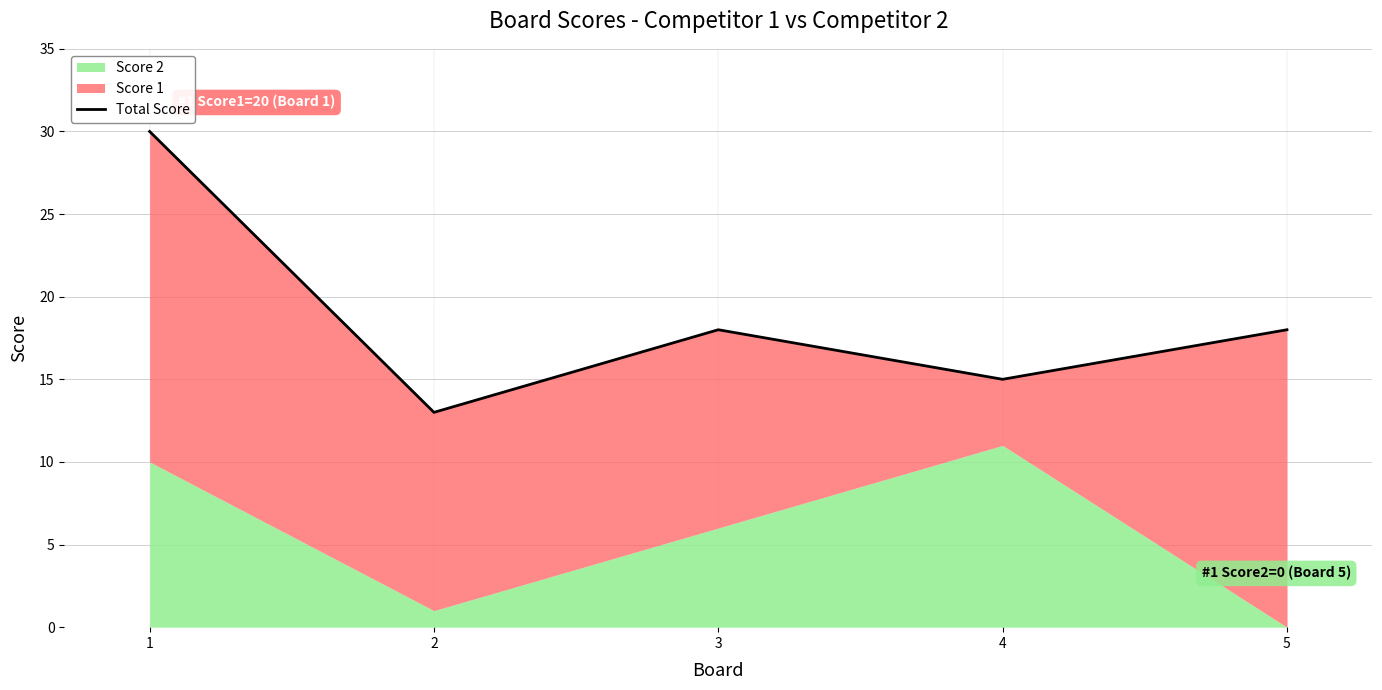

What is the approximate value at 5, to the nearest 5?

20